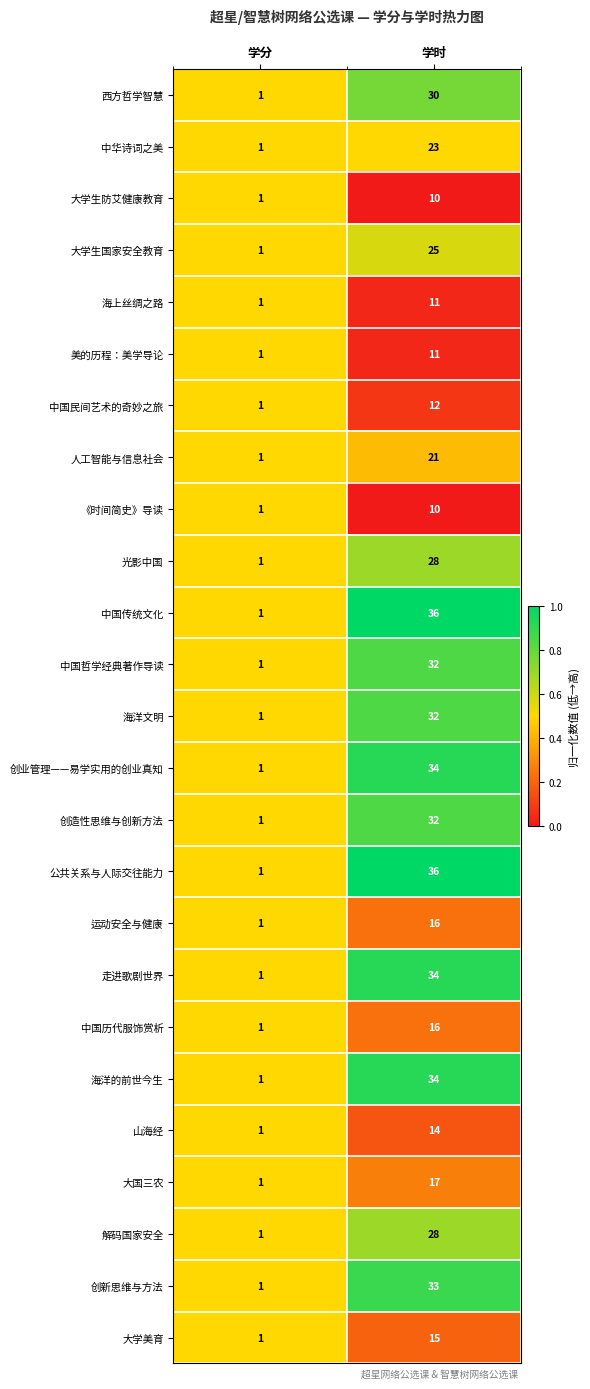

What is the total value across all series at 学时?

590